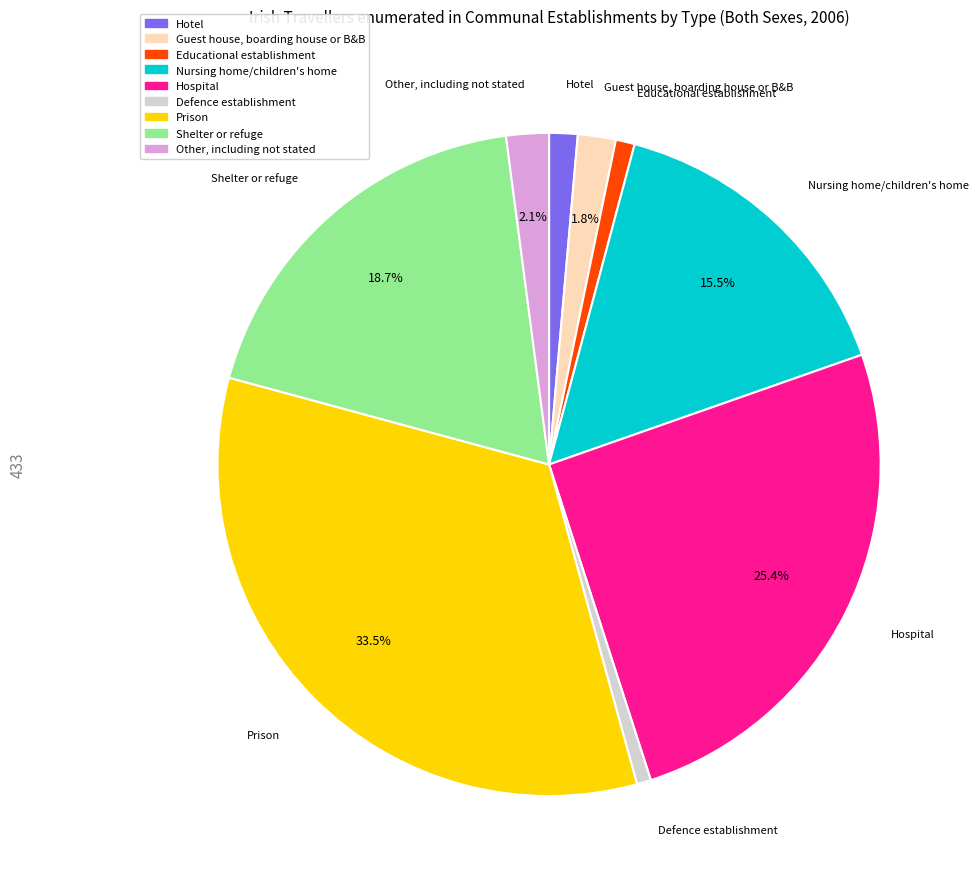

Does Prison account for over 50% of the chart?

No